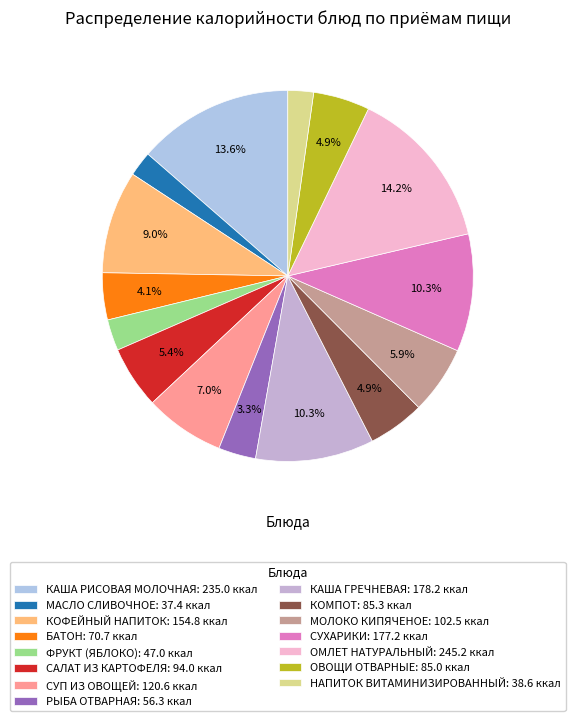

Between КАША РИСОВАЯ МОЛОЧНАЯ and МОЛОКО КИПЯЧЕНОЕ, which is larger?

КАША РИСОВАЯ МОЛОЧНАЯ